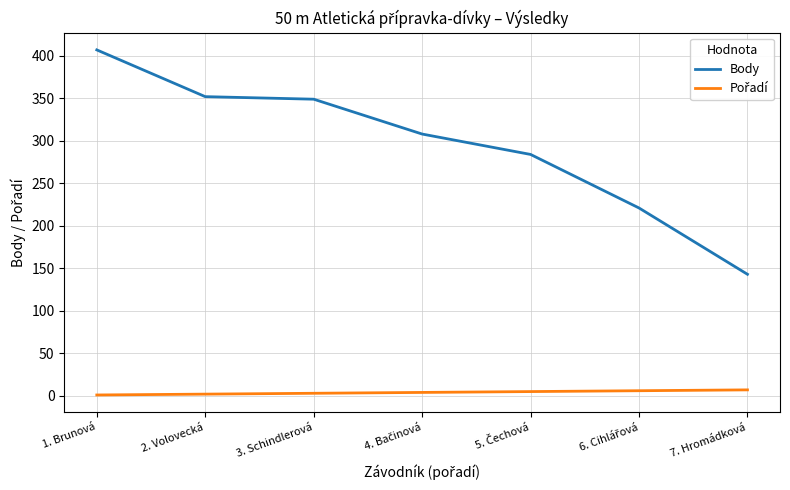

What is the lowest value of the Body series?

143